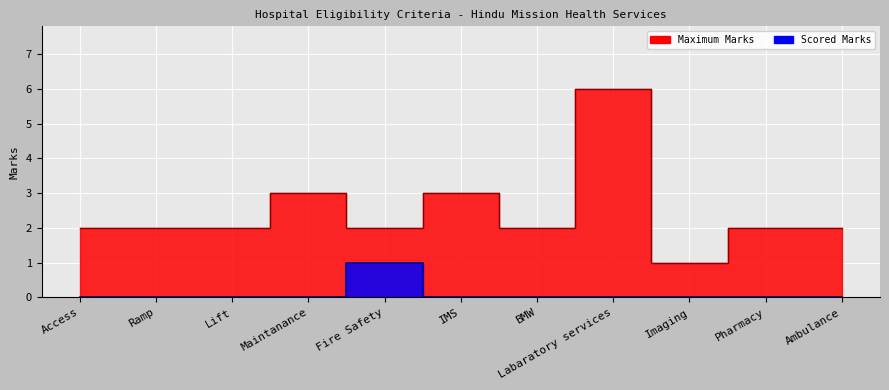

True or false: Maximum Marks has a value of 2 at Access.

True